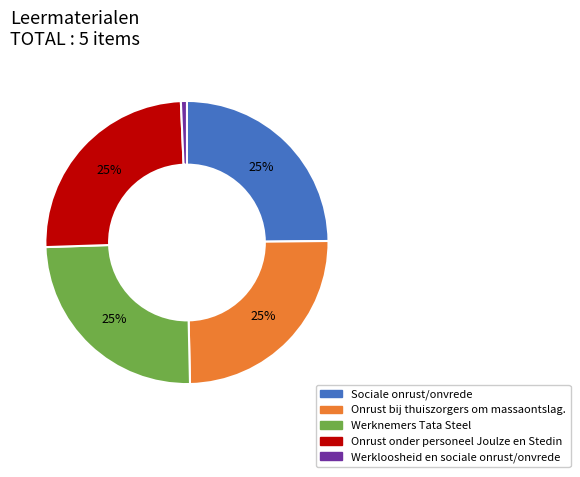

How many segments does this pie chart have?

5